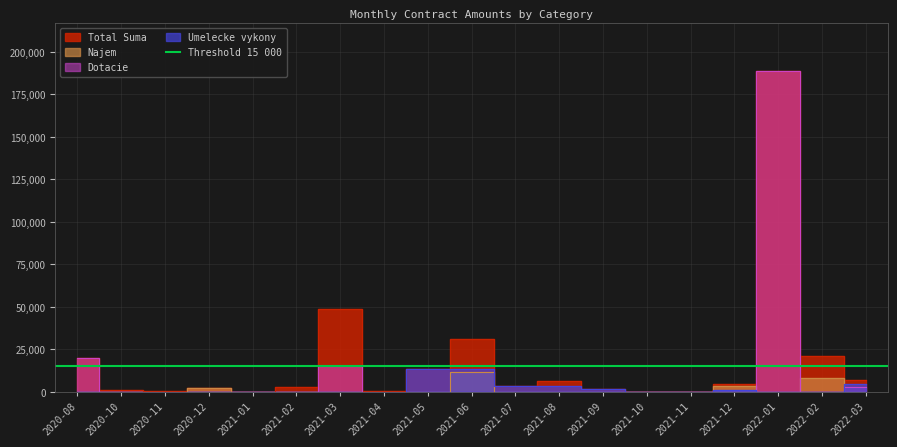

At 2020-12, list the series in order from smallest to largest.

Dotacie, Umelecke, Total Suma, Najem